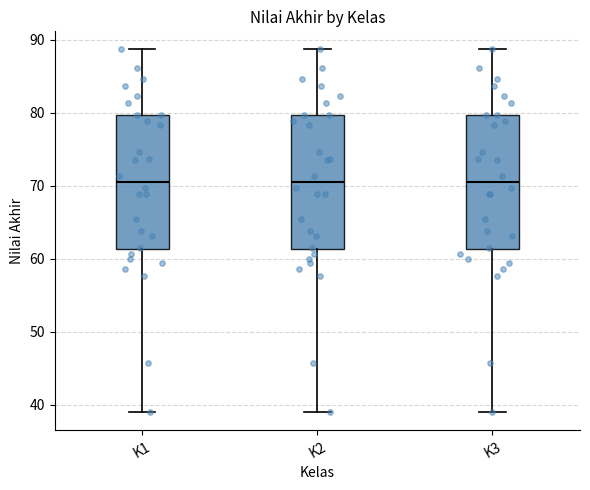

Reading left to right, read every box against the y-axis: the position of its median line, the range the box covers, and the ends of its whiskers. The values are not printed on the chart, so give them approximately, as read against the axis.

K1: median 70, box 61 to 80, whiskers 39 to 89
K2: median 70, box 61 to 80, whiskers 39 to 89
K3: median 70, box 61 to 80, whiskers 39 to 89